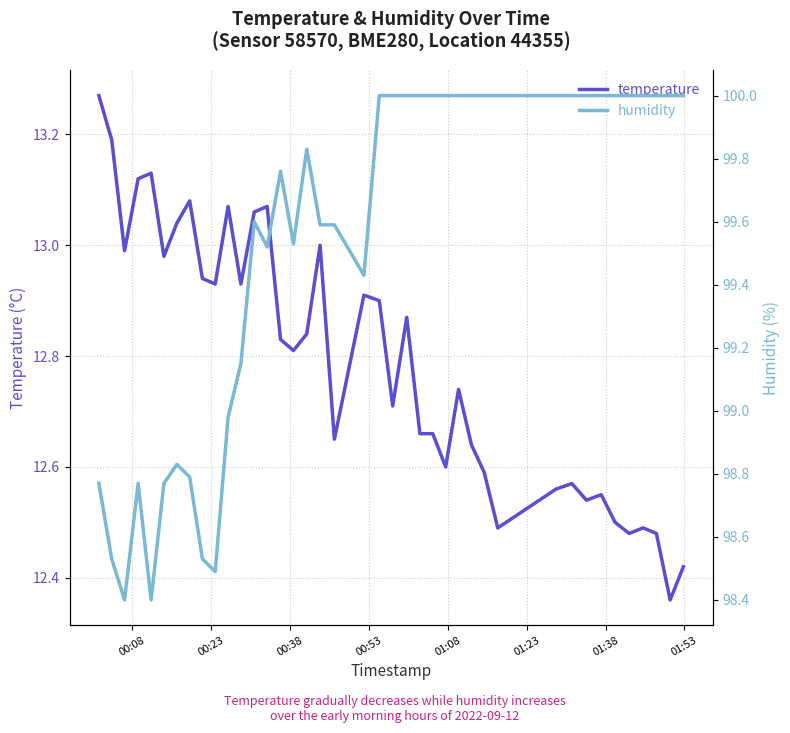

Is it true that temperature equals 17.5 at 25?

False